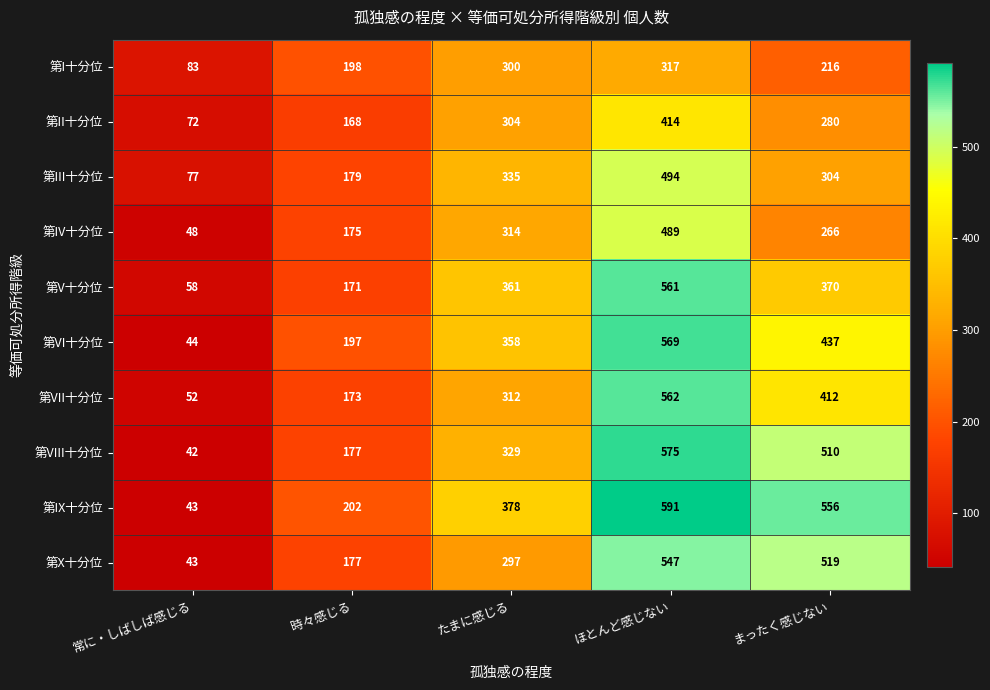

What is the average value of the 第III十分位 series?

278